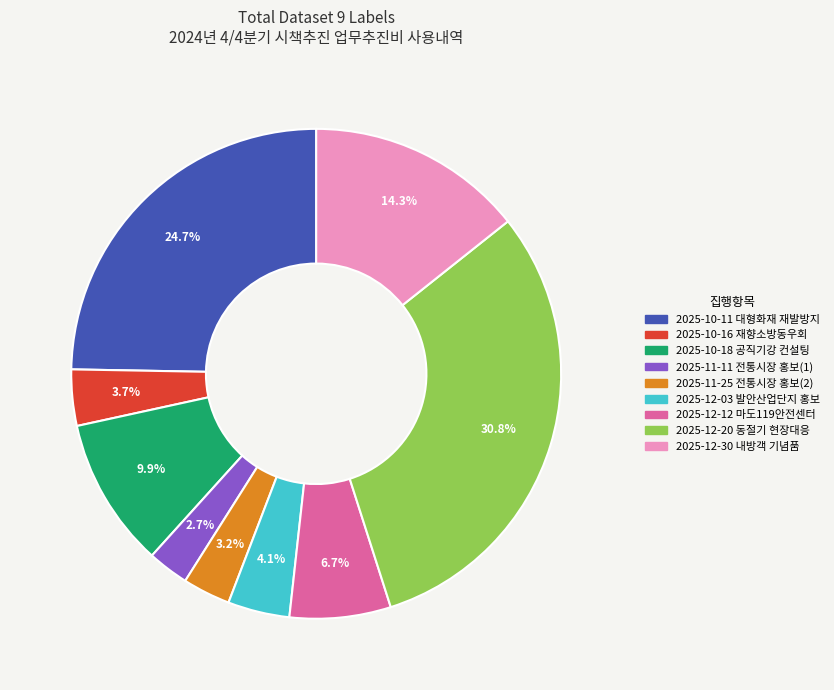

Between 2025-11-11 전통시장 홍보(1) and 2025-10-16 재향소방동우회, which is larger?

2025-10-16 재향소방동우회